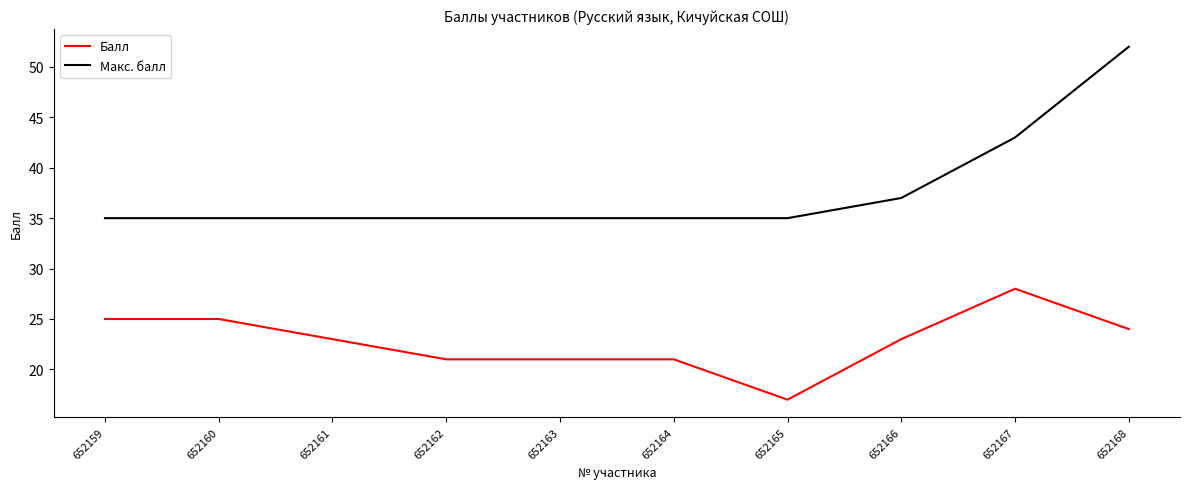

Does the chart have visible grid lines?

No